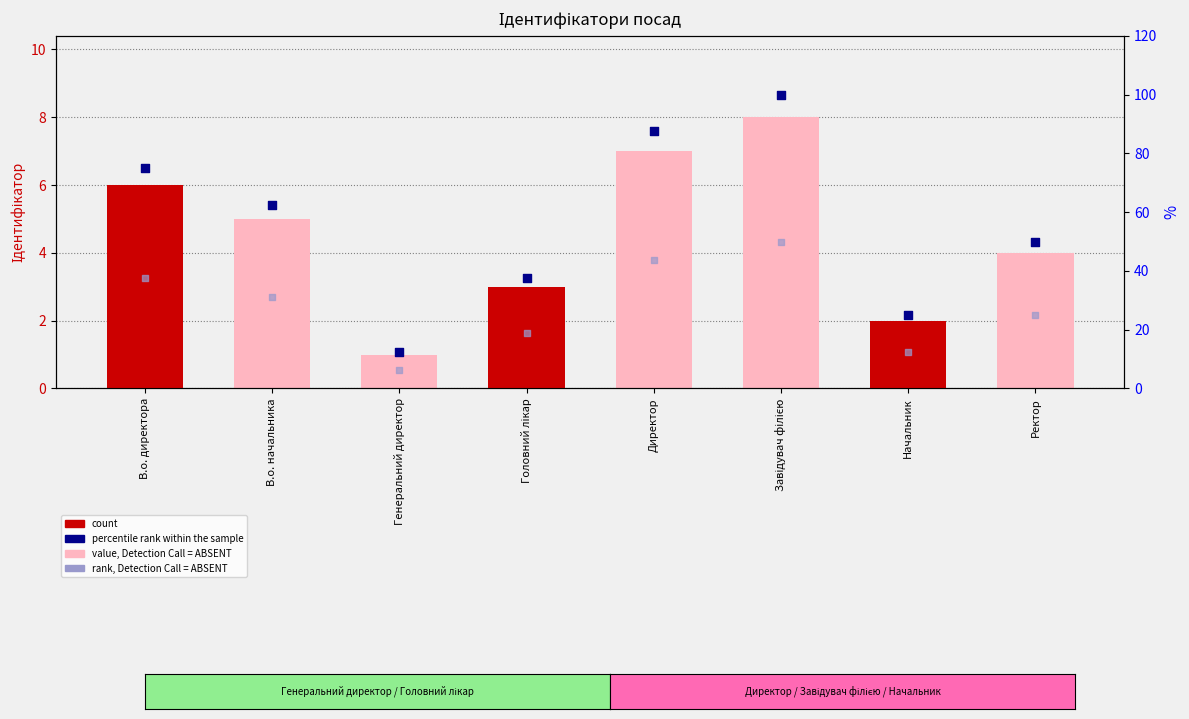

What are all the series names shown in the legend?

value, Detection Call = ABSENT, count, percentile rank within the sample, rank, Detection Call = ABSENT